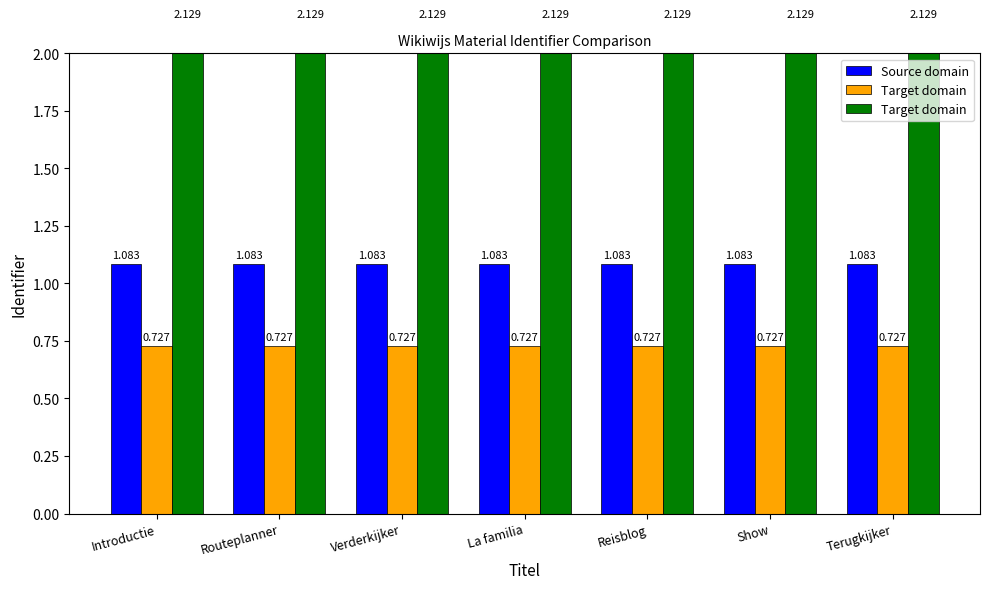

Does the chart contain any negative values?

No